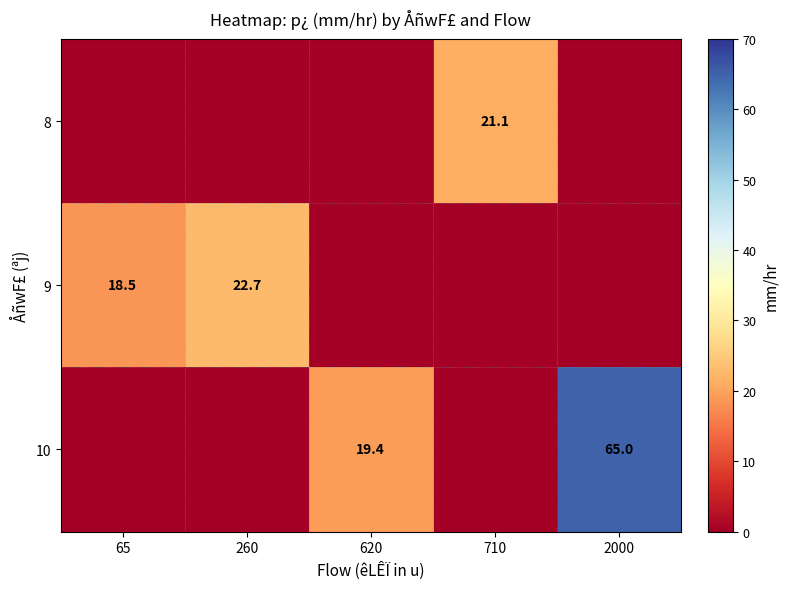

Is it true that 10 equals 16.1 at 2000?

False